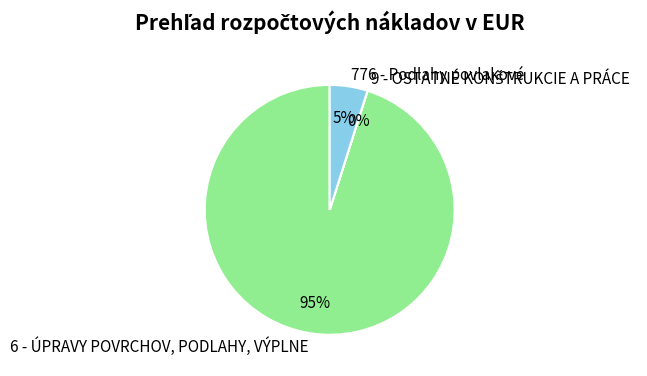

What percentage is the 776 - Podlahy povlakové slice, to the nearest percent?

5%